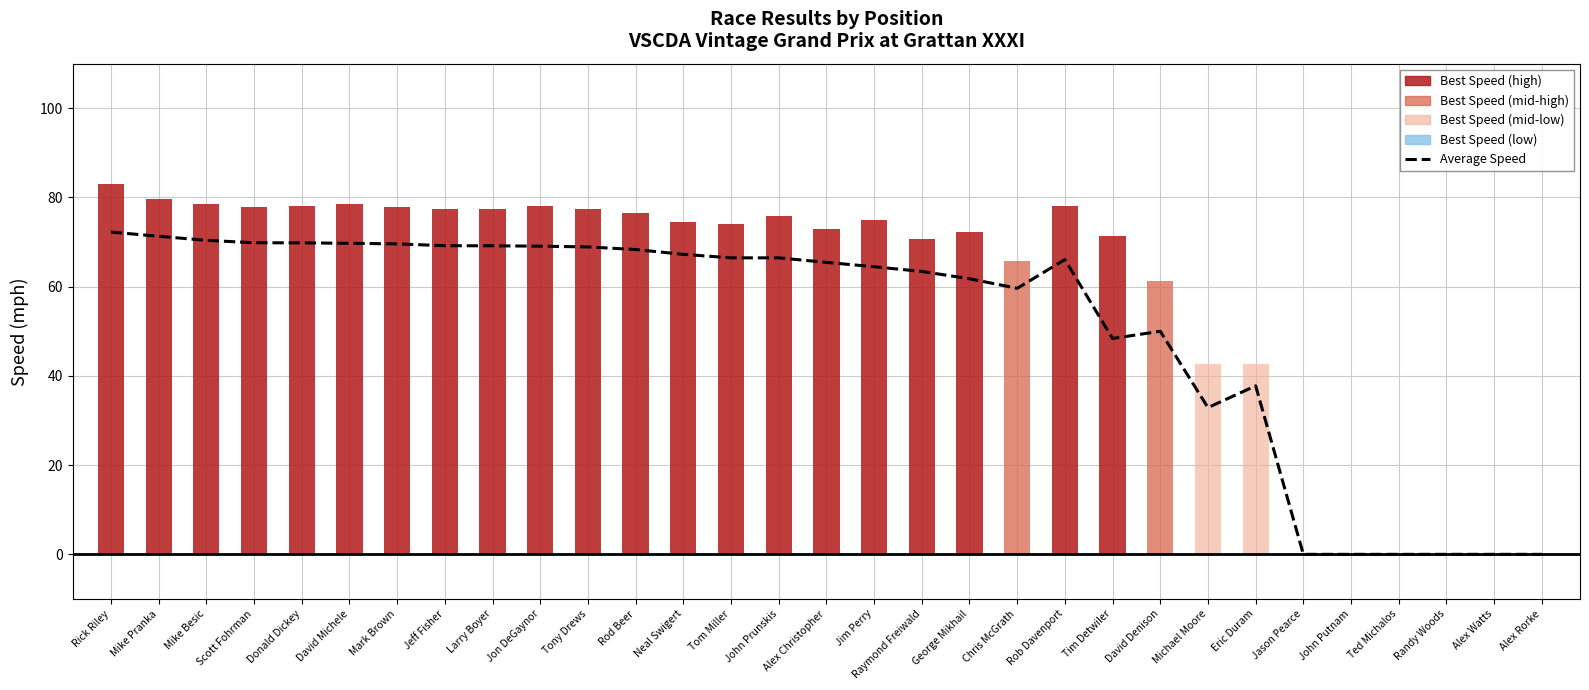

List the labels in order of value, smallest first.

Jason Pearce, John Putnam, Ted Michalos, Randy Woods, Alex Watts, Alex Rorke, Michael Moore, Eric Duram, Tim Detwiler, David Denison, Chris McGrath, George Mikhail, Raymond Freiwald, Jim Perry, Alex Christopher, Rob Davenport, John Prunskis, Tom Miller, Neal Swigert, Rod Beer, Tony Drews, Jon DeGaynor, Larry Boyer, Jeff Fisher, Mark Brown, David Michele, Donald Dickey, Scott Fohrman, Mike Besic, Mike Pranka, Rick Riley